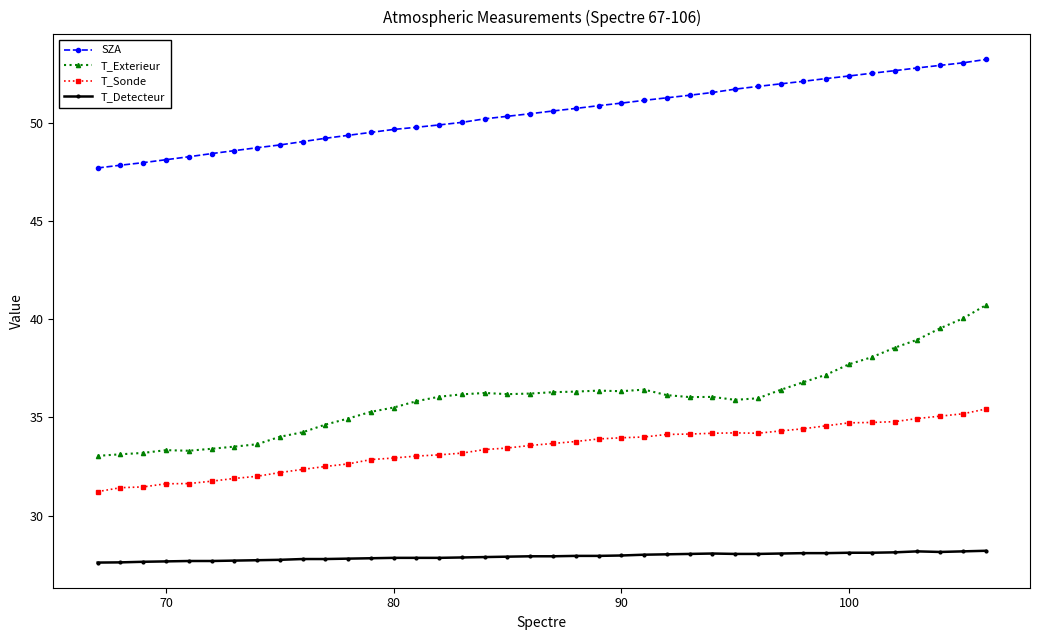

True or false: T_Detecteur and T_Exterieur cross at least once.

False